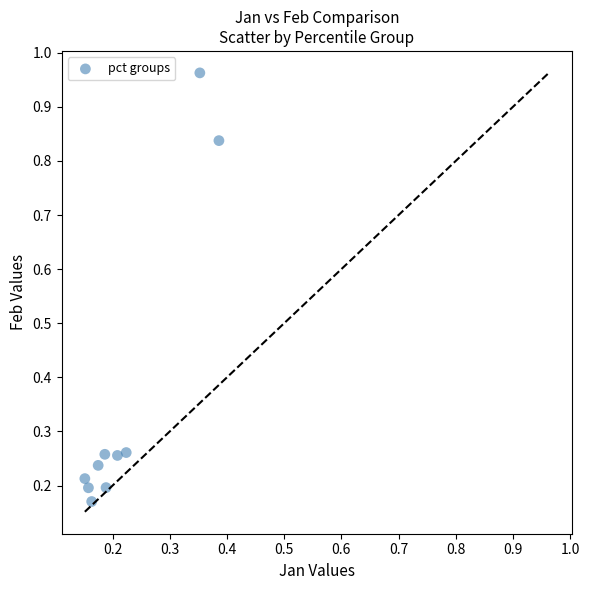

What is the average Y value?

0.4